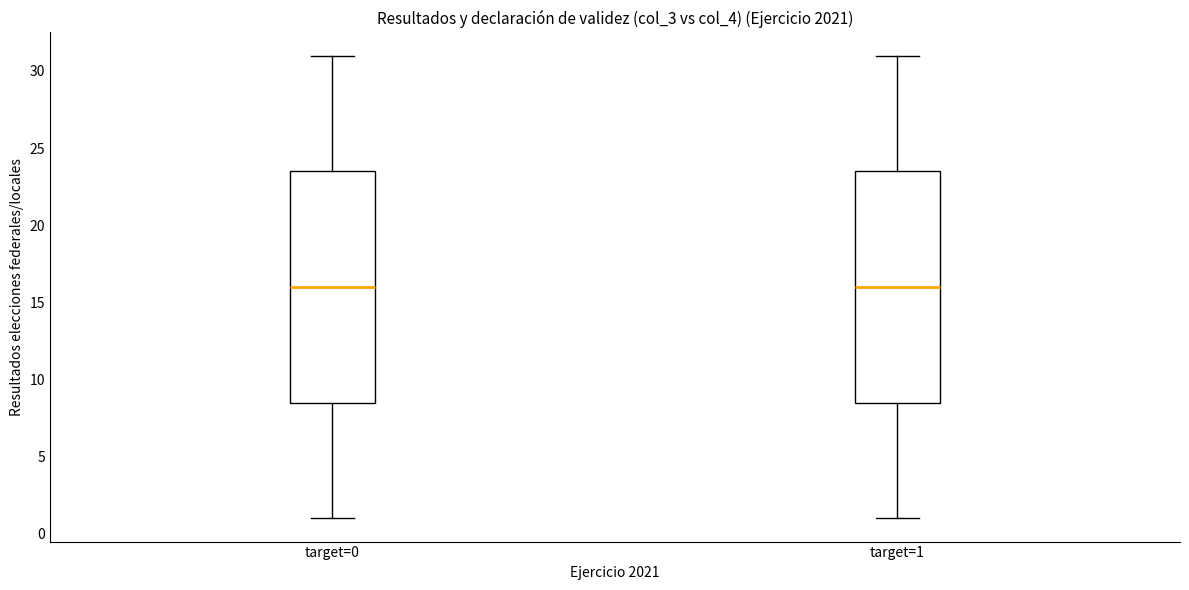

Reading left to right, read every box against the y-axis: the position of its median line, the range the box covers, and the ends of its whiskers. The values are not printed on the chart, so give them approximately, as read against the axis.

target=0: median 16.0, box 8.5 to 23.5, whiskers 1.0 to 31.0
target=1: median 16.0, box 8.5 to 23.5, whiskers 1.0 to 31.0